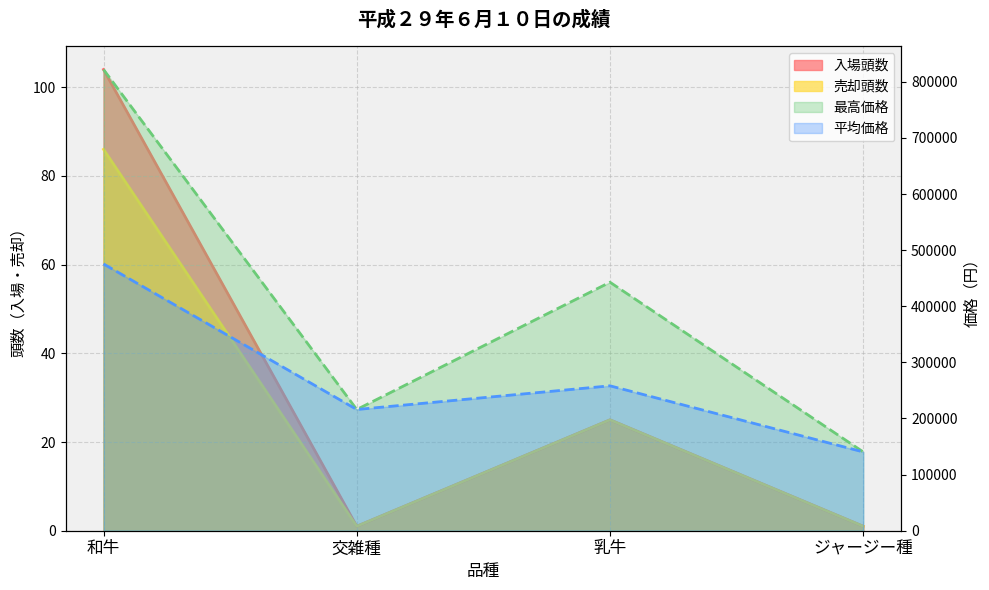

Reading left to right, transcribe all the data shown in this chart.

入場頭数: 104	1	25	1
売却頭数: 86	1	25	1
最高価格: 821880	216000	442800	140400
平均価格: 475388	216000	258206	140400